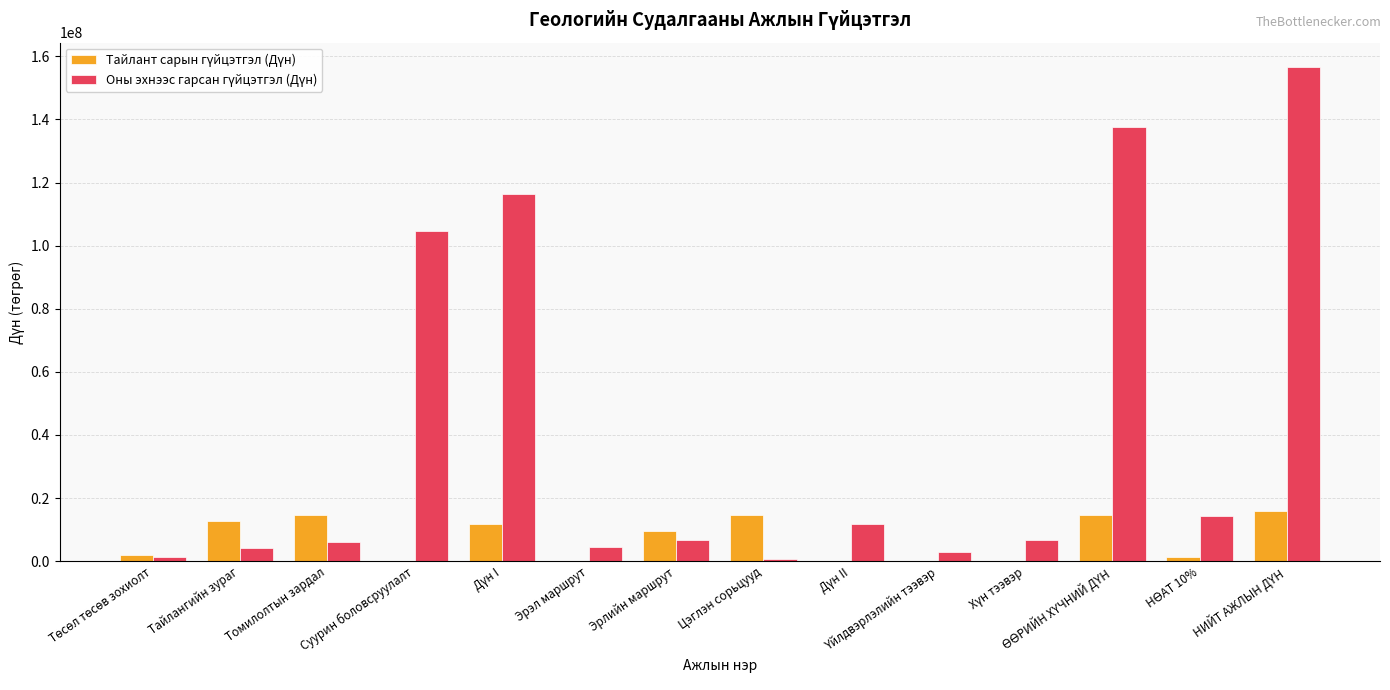

Rank the series at ӨӨРИЙН ХҮЧНИЙ ДҮН from lowest to highest value.

Тайлант сарын гүйцэтгэл (Дүн), Оны эхнээс гарсан гүйцэтгэл (Дүн)